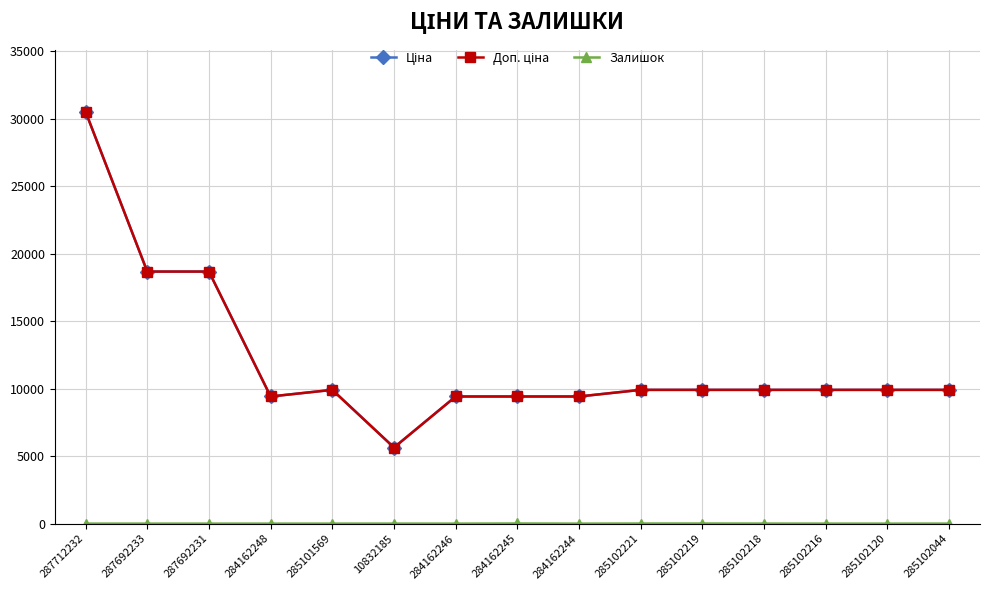

What is the label of the 3rd point from the left?

287692231